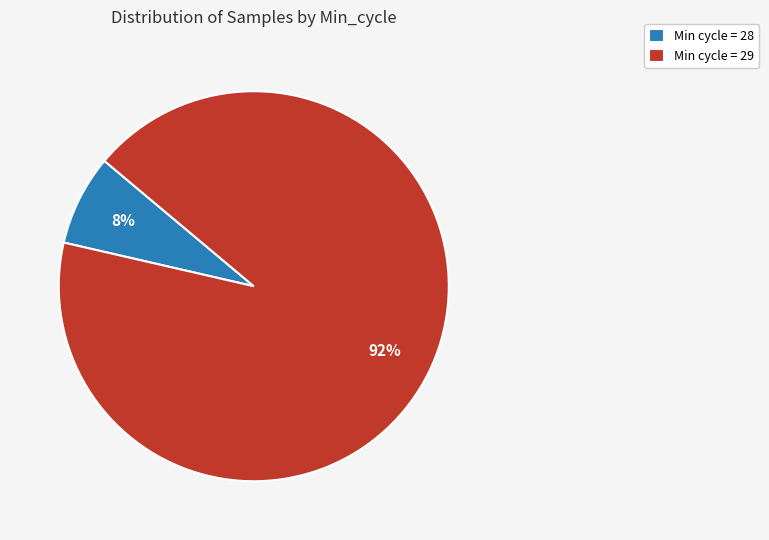

Which has a higher value, Min cycle = 29 or Min cycle = 28?

Min cycle = 29